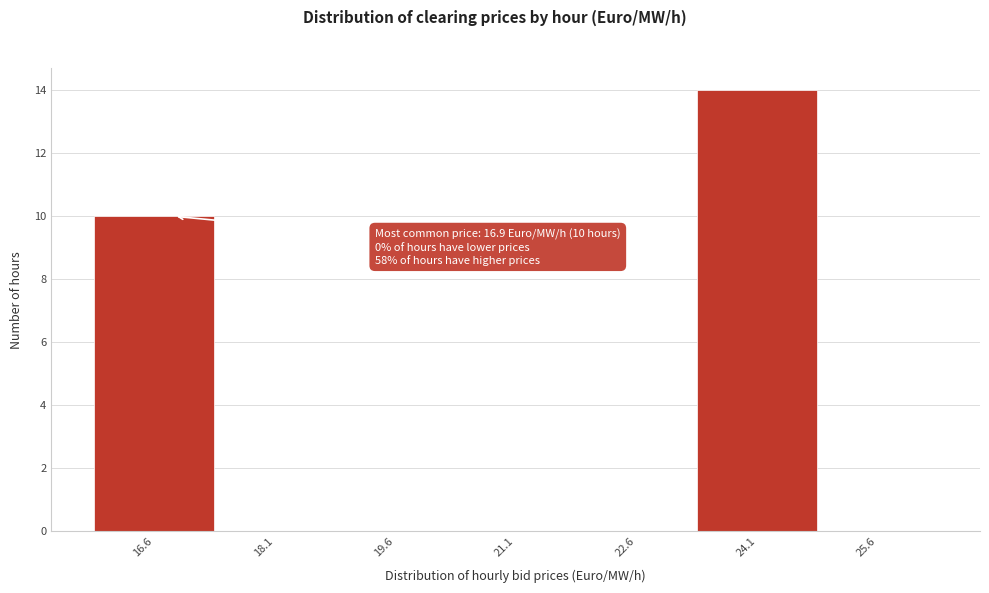

Which range on the x-axis has the tallest bar?

23.4 to 24.9